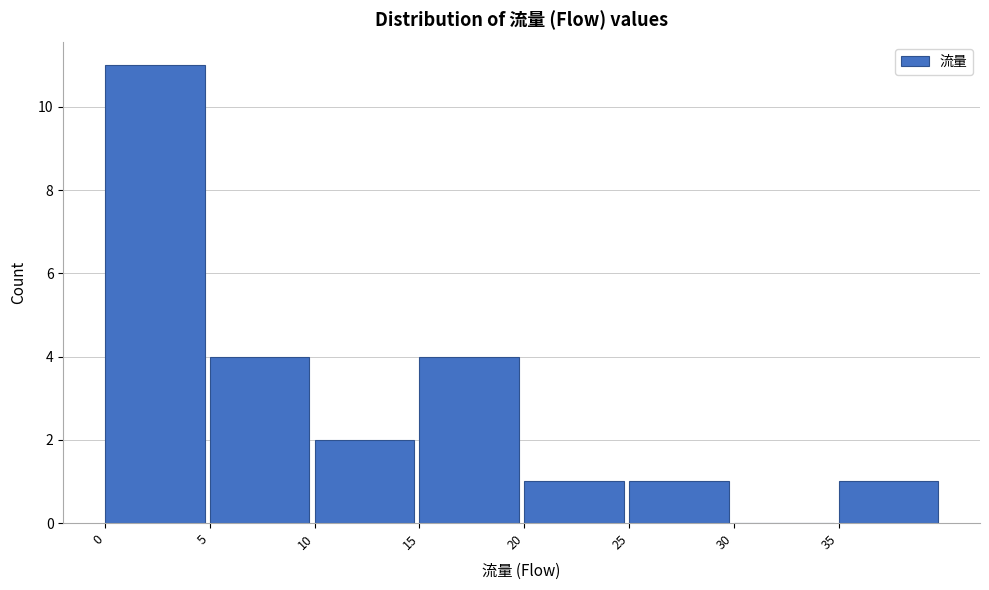

Reading left to right, list every bar in this chart as the range it spans on the x-axis followed by its height. The values are not printed on the chart, so give them approximately, as read against the axis.

0 to 5: 11
5 to 10: 4
10 to 15: 2
15 to 20: 4
20 to 25: 1
25 to 30: 1
30 to 35: 0
35 to 40: 1